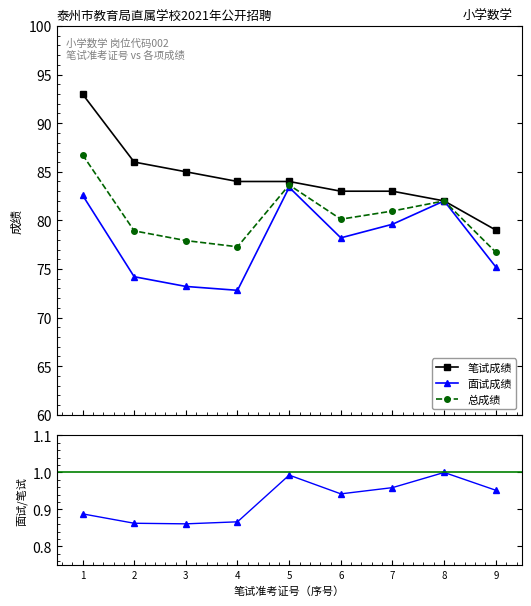

Reading right to left, list all the values displayed in this chart.

笔试成绩: 79.0	82.0	83.0	83.0	84.0	84.0	85.0	86.0	93.0
面试成绩: 75.2	82.0	79.6	78.2	83.4	72.8	73.2	74.2	82.6
总成绩: 76.7	82.0	81.0	80.1	83.6	77.3	77.9	78.9	86.8
面试/笔试: 1.0	1.0	1.0	0.9	1.0	0.9	0.9	0.9	0.9